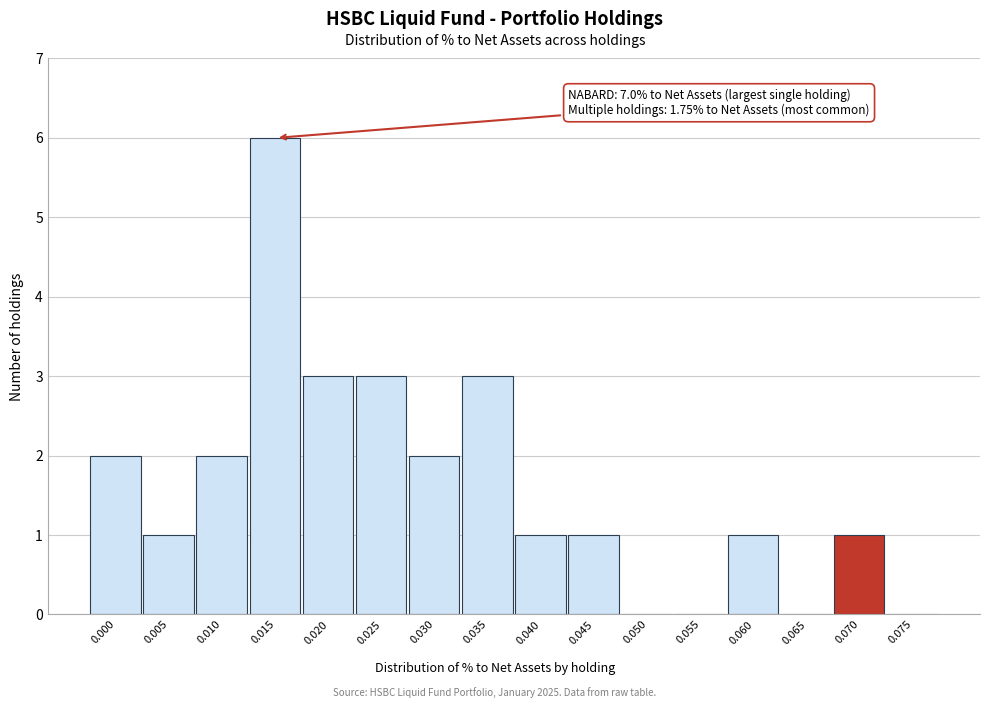

Reading left to right, list all the values displayed in this chart.

0.000=2	0.005=1	0.010=2	0.015=6	0.020=3	0.025=3	0.030=2	0.035=3	0.040=1	0.045=1	0.050=0	0.055=0	0.060=1	0.065=0	0.070=1	0.075=0